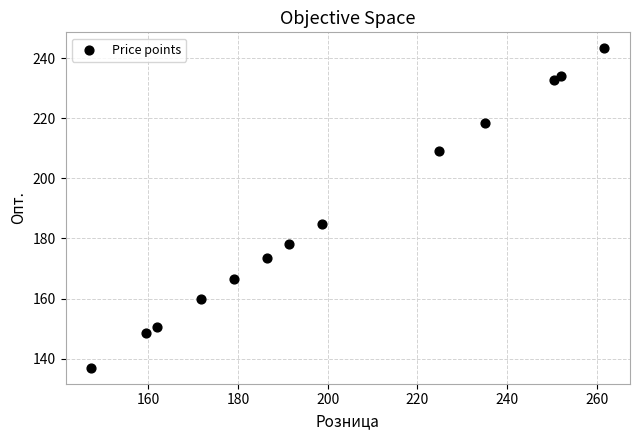

What Y value in the scatter plot is closest to 190?

184.9